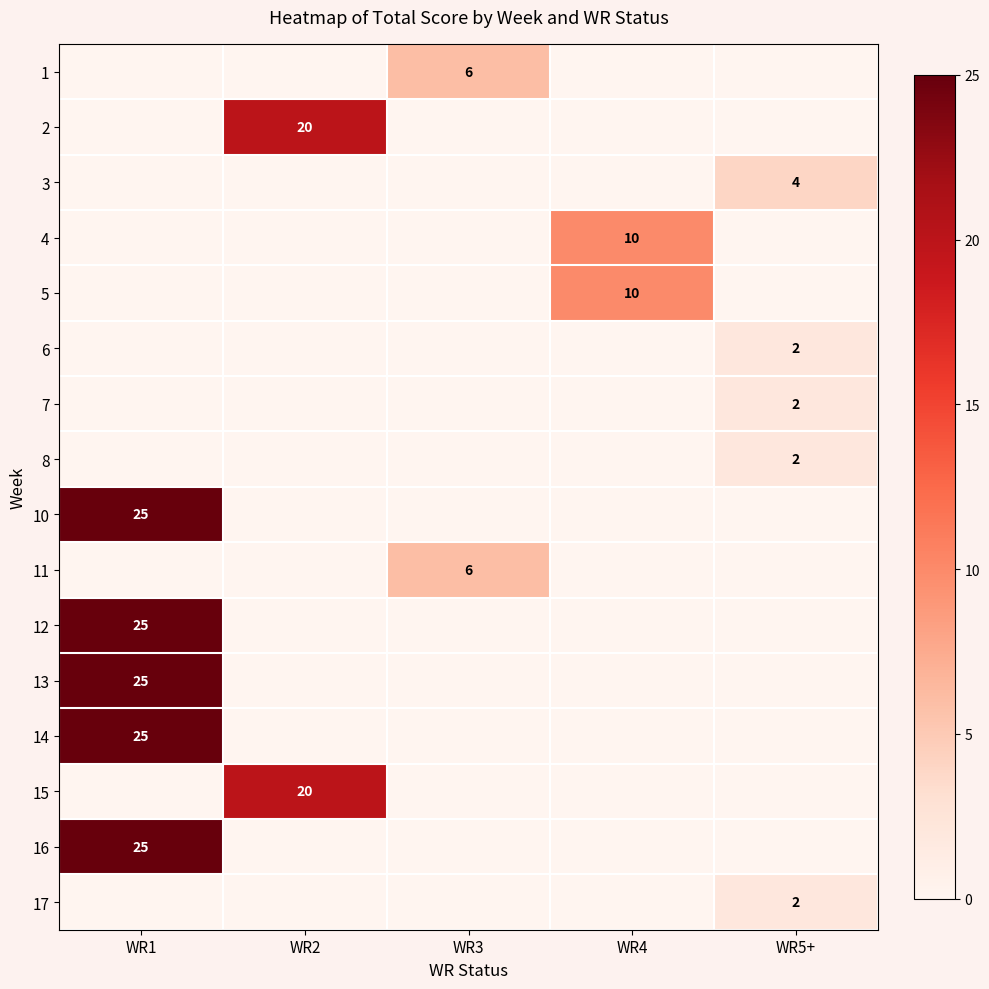

At which category does the chart reach its peak across all series?

WR1